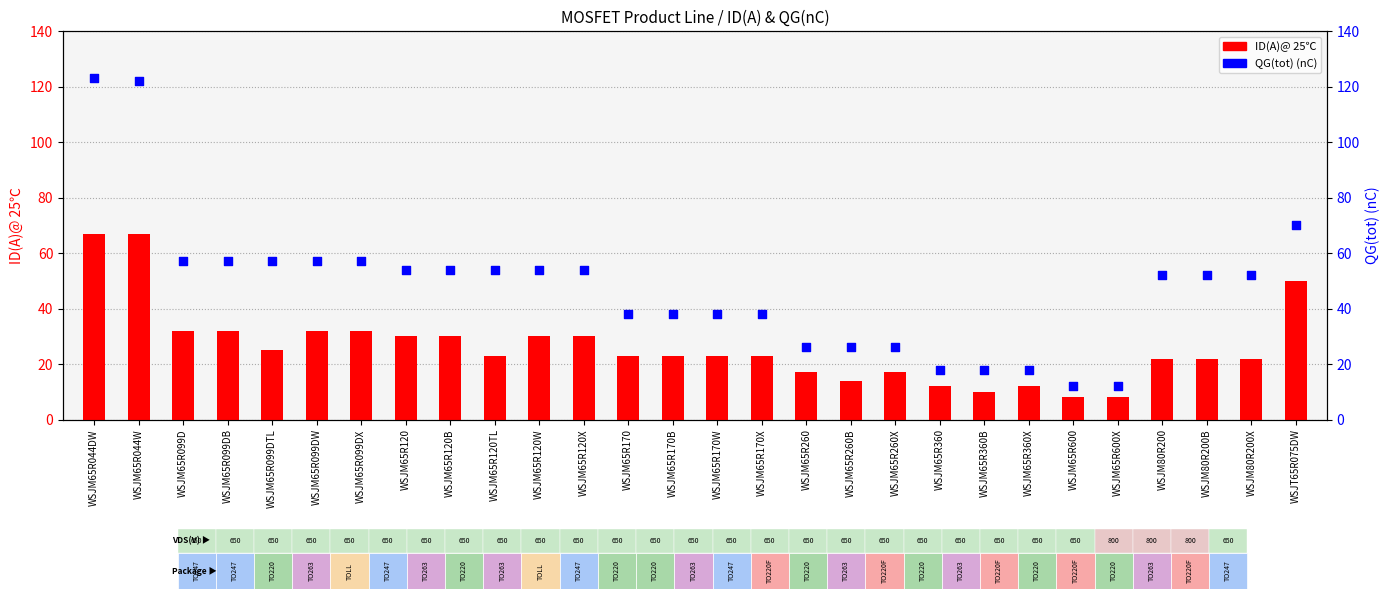

What is the total value across all series at WSJM65R260X?

43